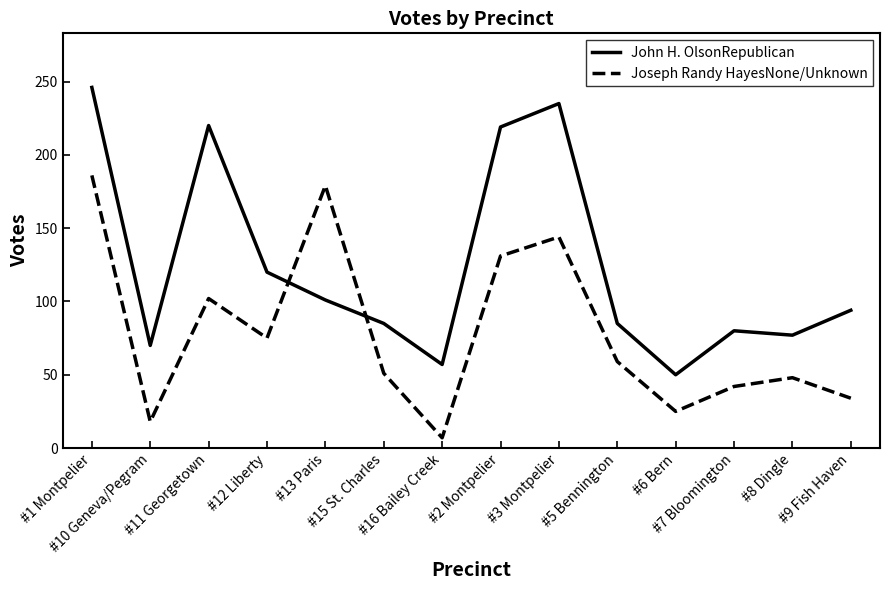

What are all the series names shown in the legend?

John H. OlsonRepublican, Joseph Randy HayesNone/Unknown